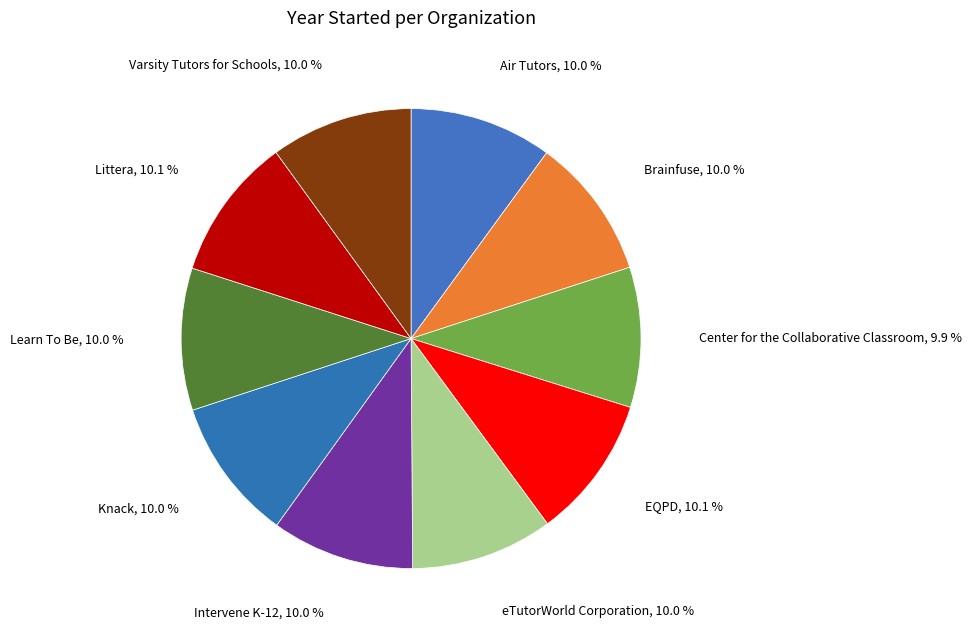

What is the smallest slice in the pie chart?

Center for the Collaborative Classroom